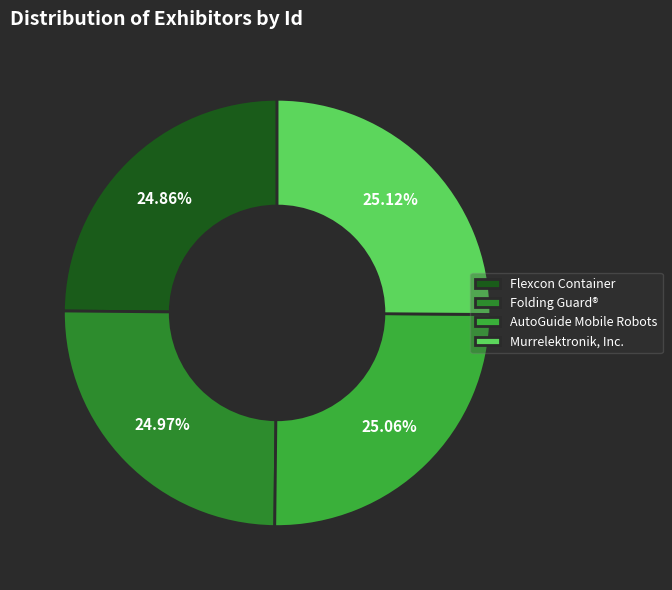

Rank the categories by value from highest to lowest.

Murrelektronik, Inc., AutoGuide Mobile Robots, Folding Guard®, Flexcon Container